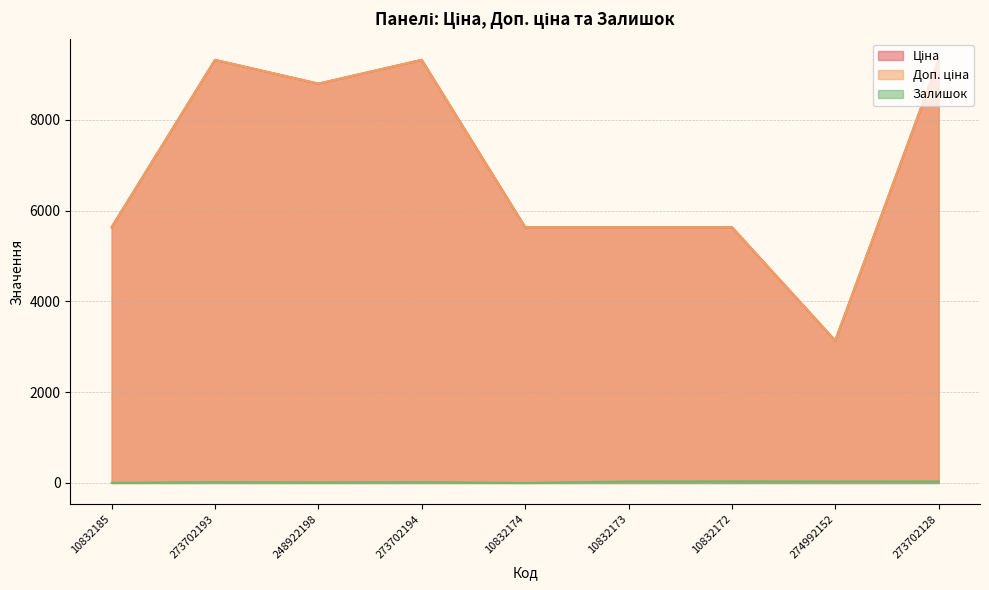

Is it true that Залишок equals 2.7 at 10832185?

False